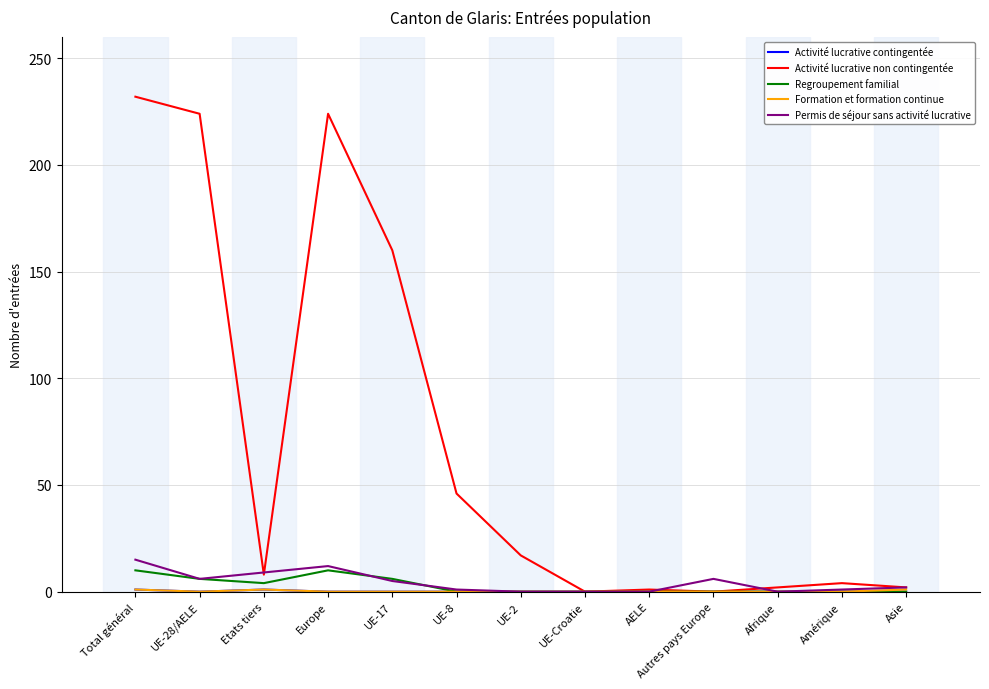

At which label is Activité lucrative non contingentée closest to 116?

UE-17